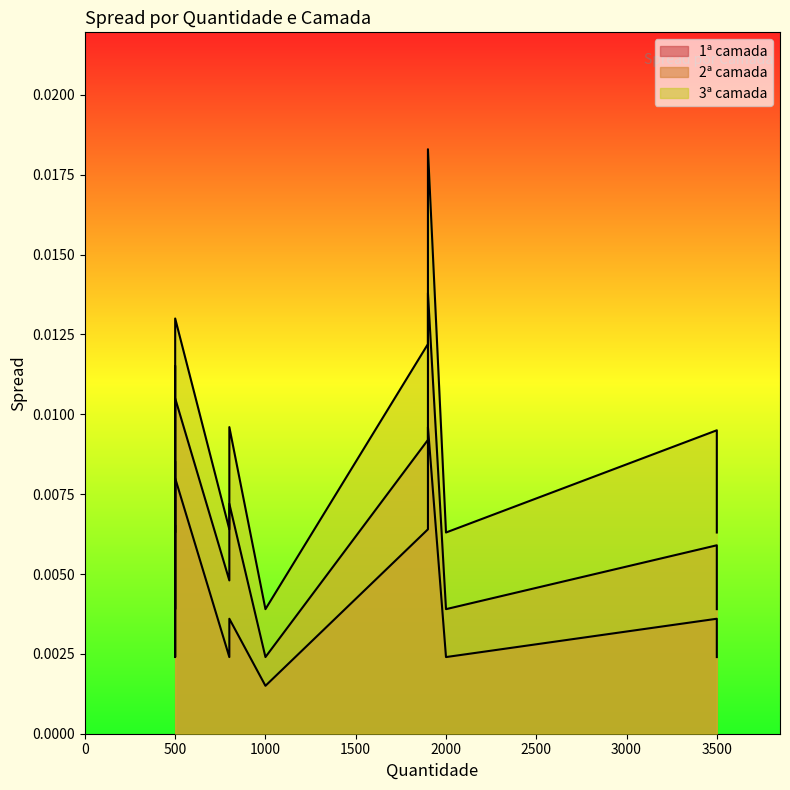

At which label does 2ª camada reach its minimum?

1000